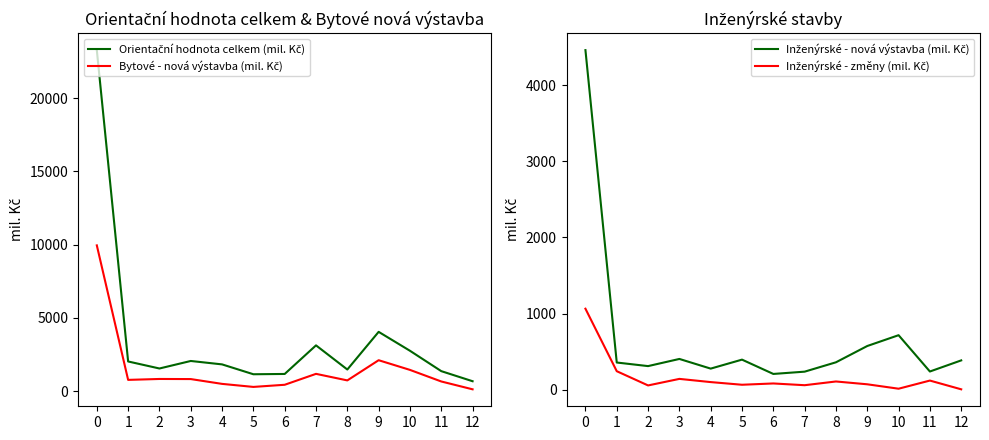

True or false: Orientační hodnota celkem (mil. Kč) and Inženýrské - nová výstavba (mil. Kč) intersect in this chart.

False